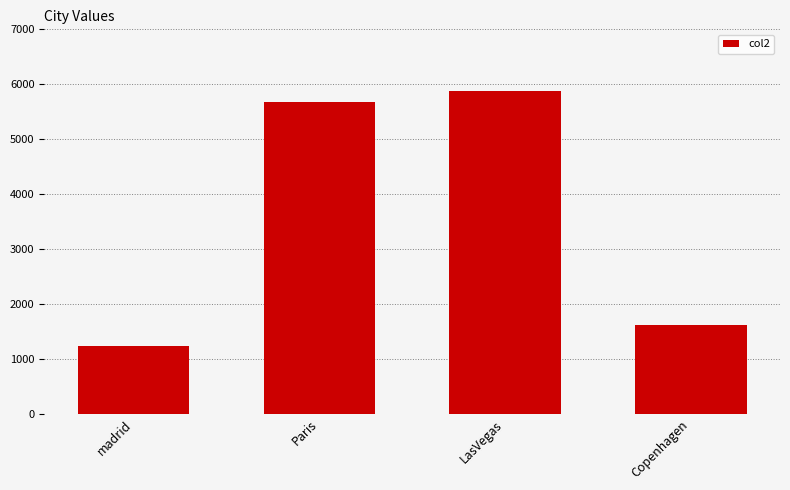

Reading left to right, transcribe all the data shown in this chart.

madrid=1234	Paris=5678	LasVegas=5874	Copenhagen=1616